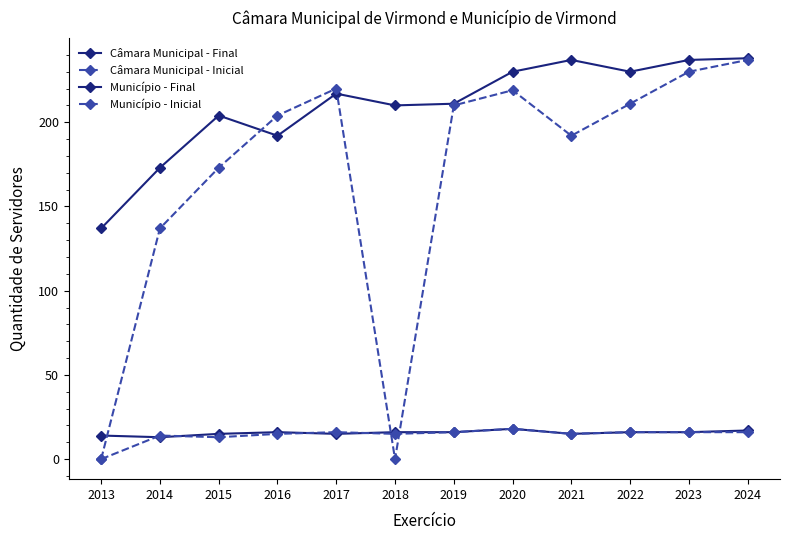

How many lines are shown in the chart?

4